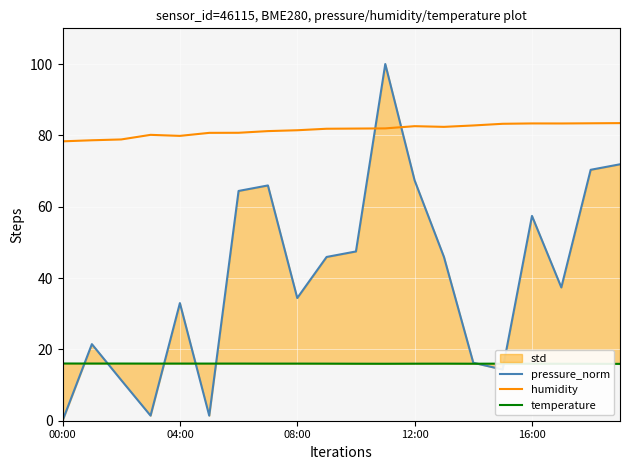

How many categories are shown in the chart?

20